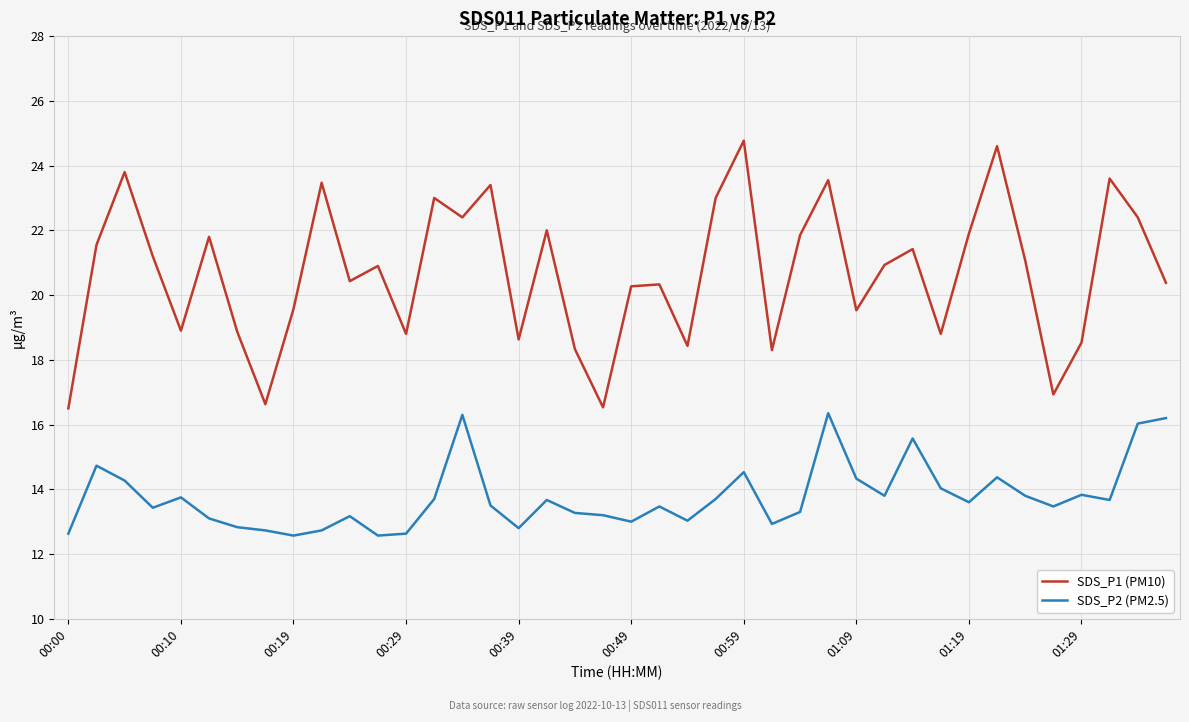

What is the minimum value for SDS_P2 (PM2.5)?

12.6